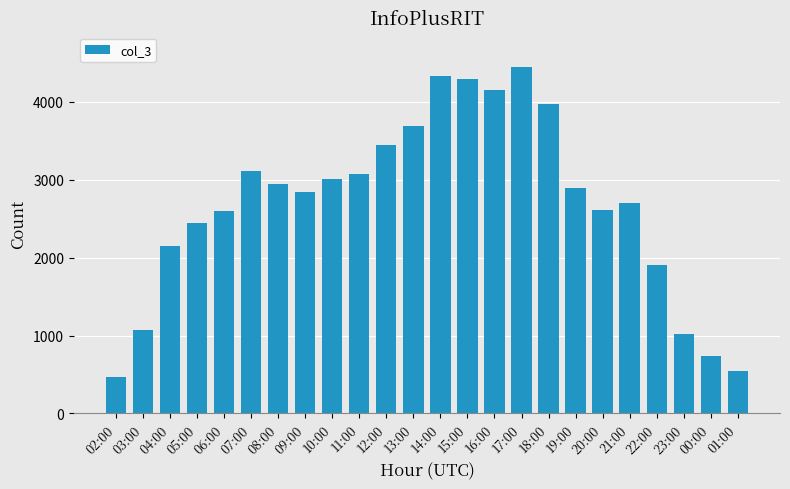

What is the change in value from 14:00 to 16:00?

-185